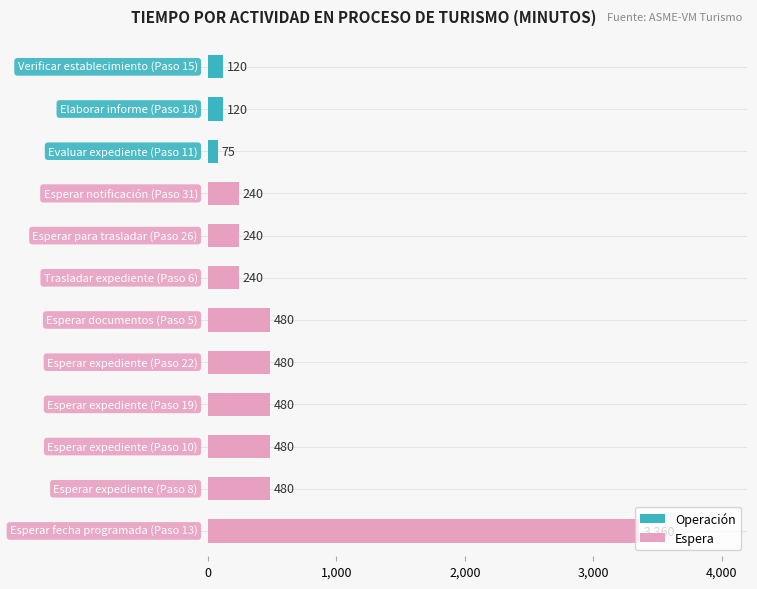

What is the spread (max minus min) of values at 8?

240